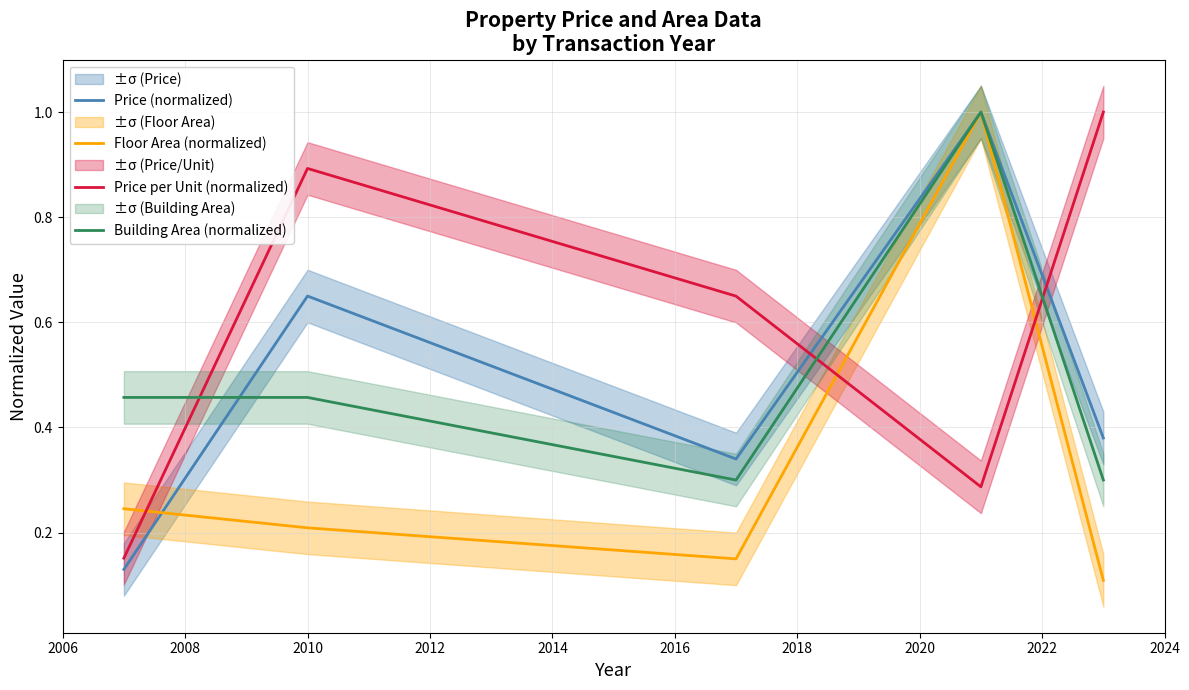

How many intersections are there between Building Area (normalized) and Price (normalized)?

1